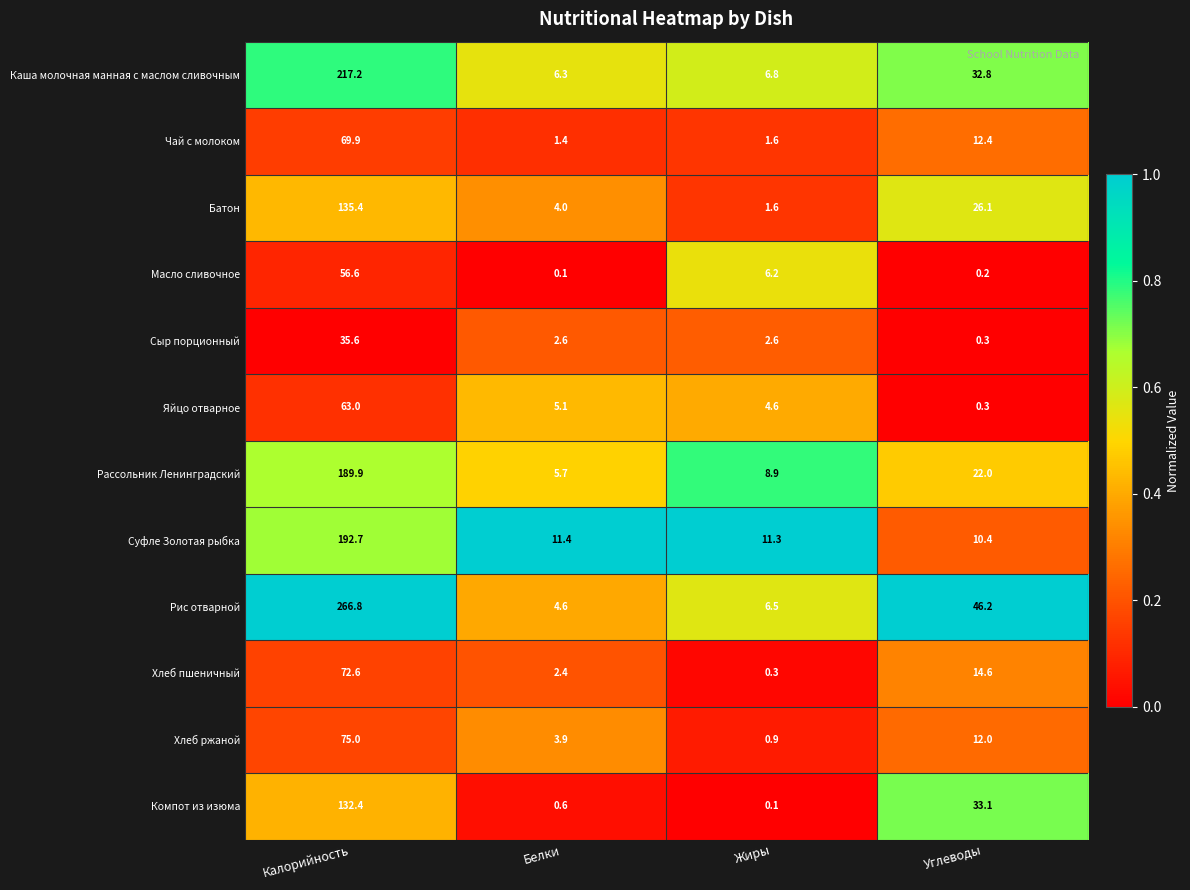

Between Калорийность and Жиры, which series saw the biggest shift?

Рис отварной